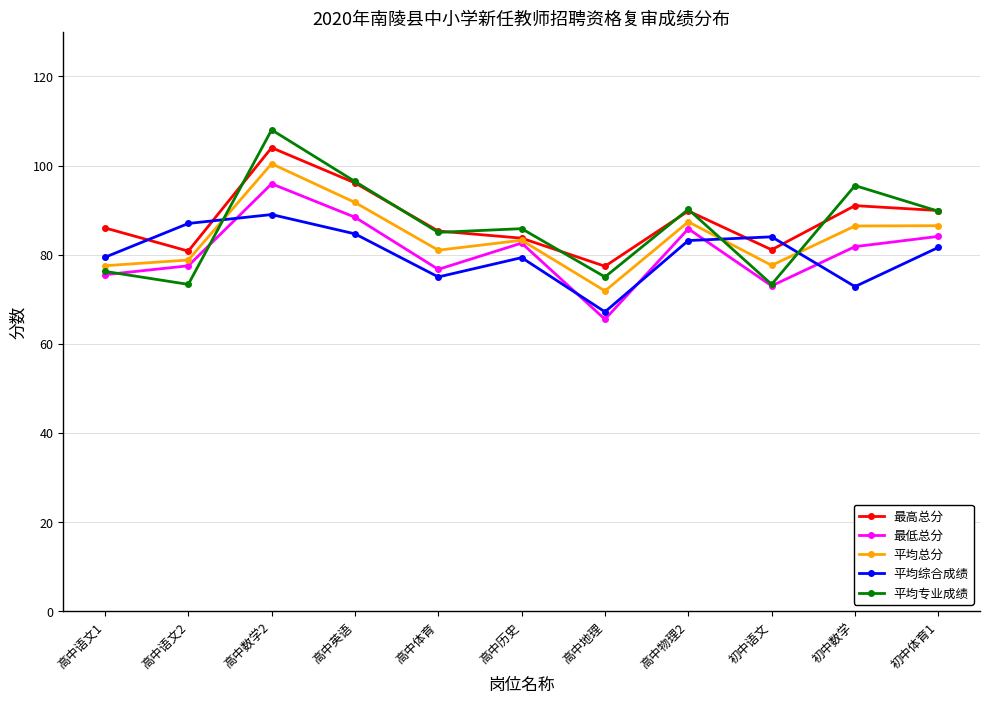

How many lines are shown in the chart?

5